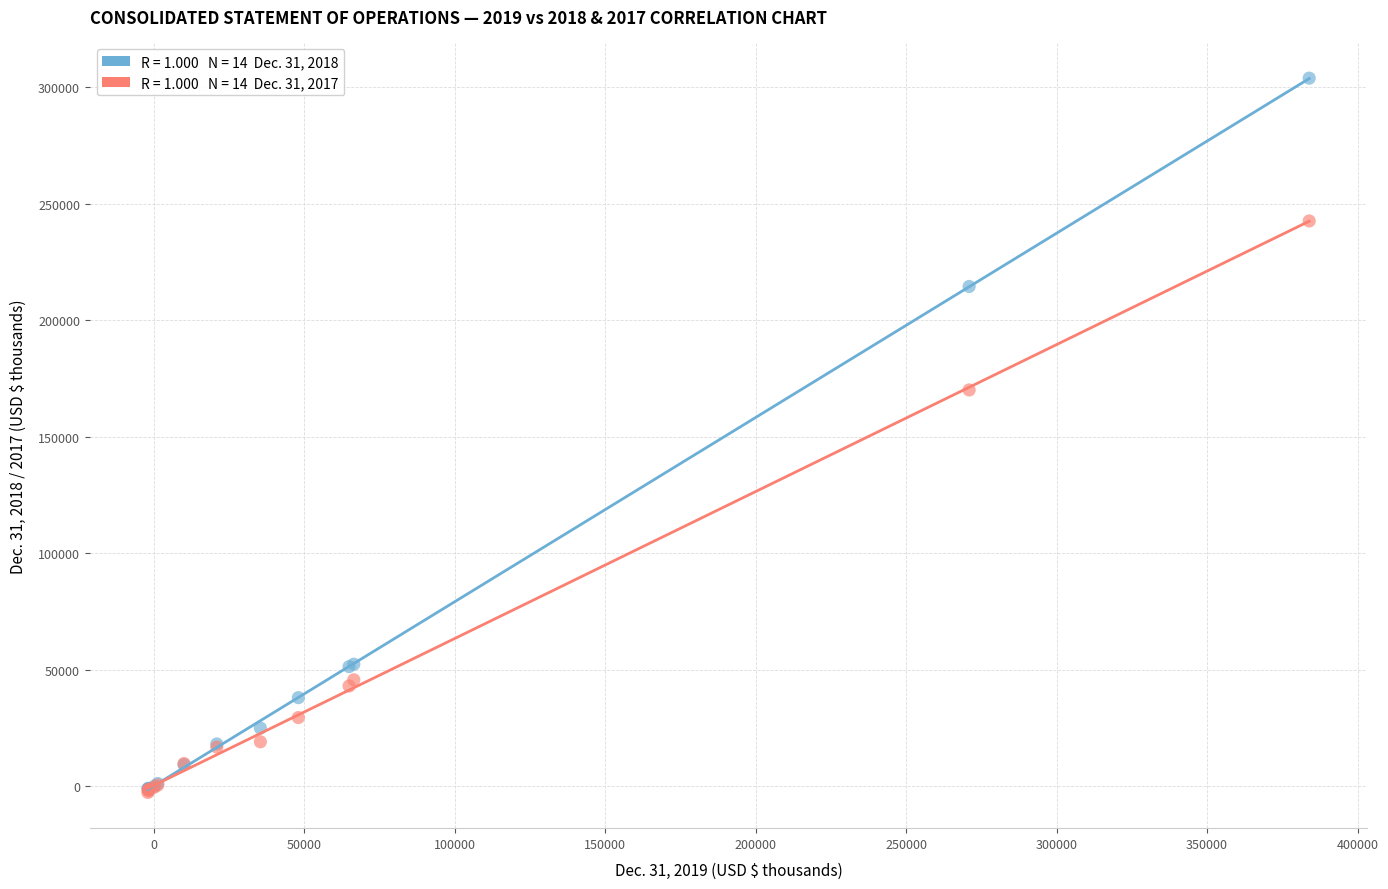

Across all series, what Y value is closest to 150657?

170122